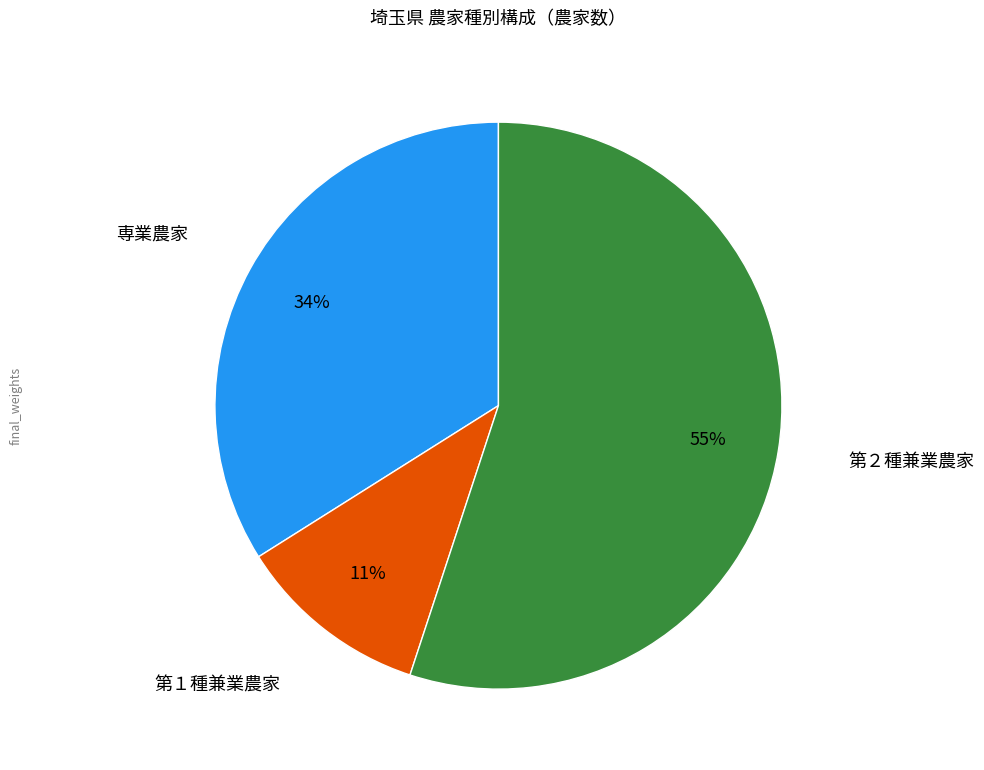

Count the number of slices in the pie.

3